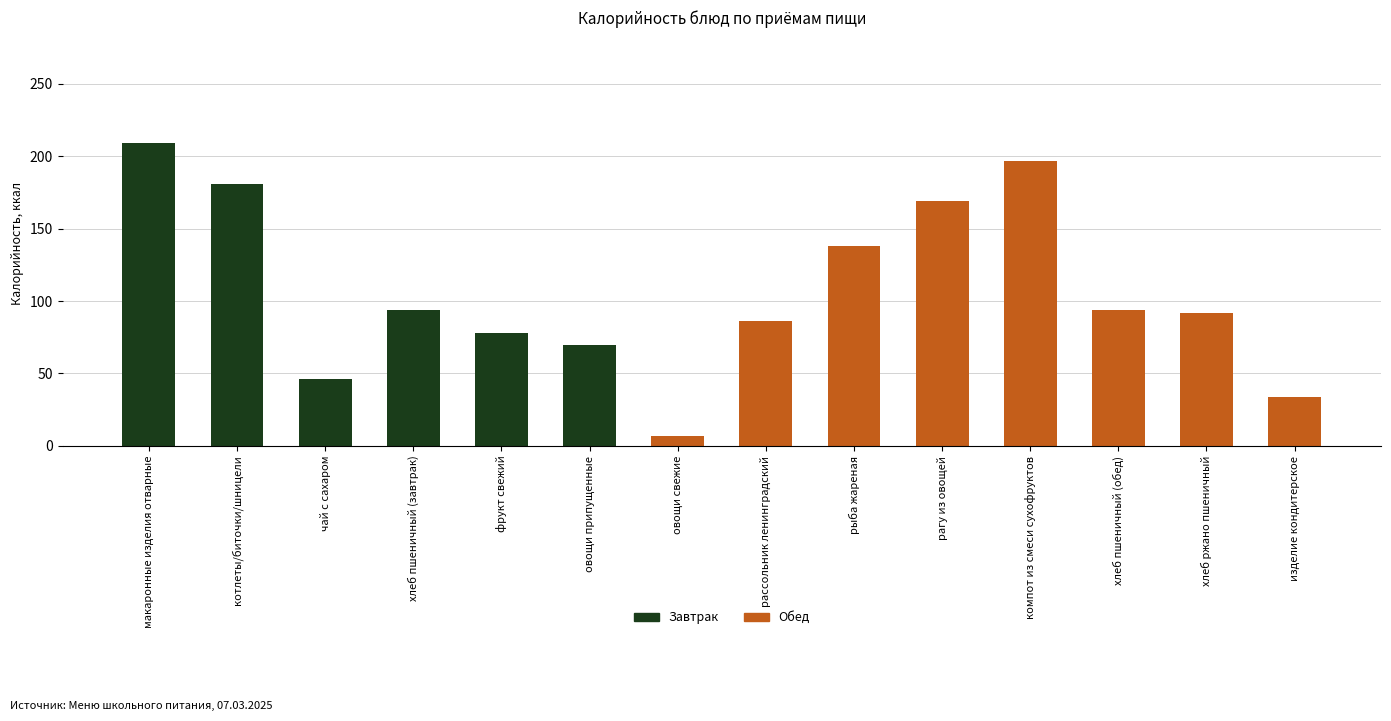

True or false: Завтрак has a value of -136 at рыба жареная.

False